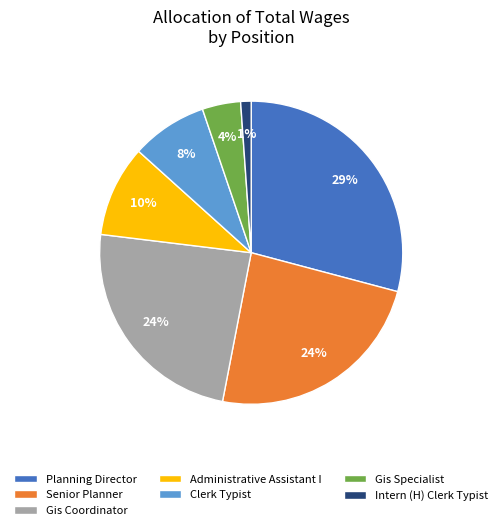

Count the number of slices in the pie.

7